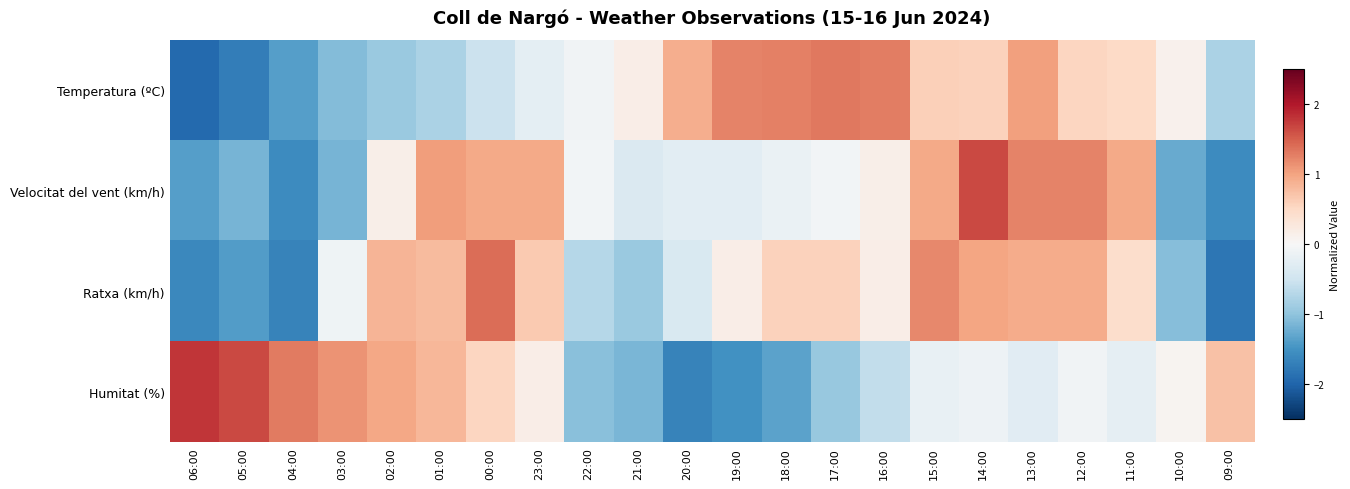

Which series has the widest spread of values?

Humitat (%)